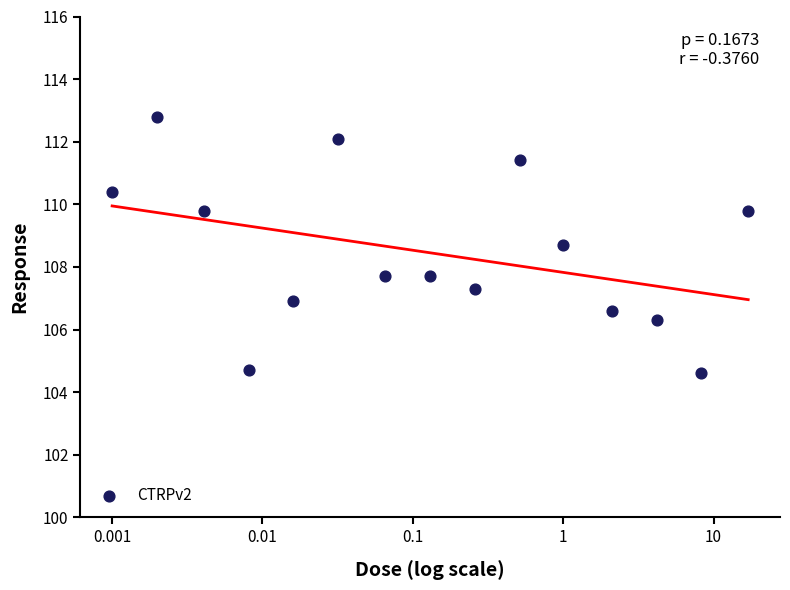

What is the range of X values (max minus min)?

4.2